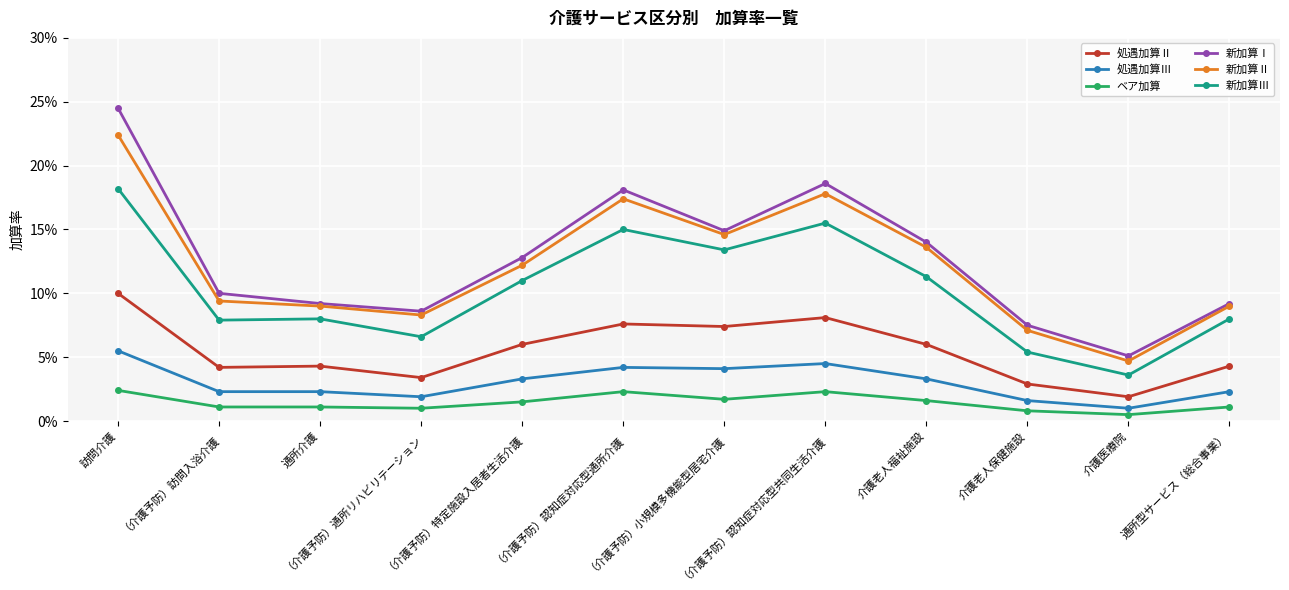

Reading left to right, extract all data points from this chart.

処遇加算Ⅱ: 0.1	0.0	0.0	0.0	0.1	0.1	0.1	0.1	0.1	0.0	0.0	0.0
処遇加算Ⅲ: 0.1	0.0	0.0	0.0	0.0	0.0	0.0	0.0	0.0	0.0	0.0	0.0
ベア加算: 0.0	0.0	0.0	0.0	0.0	0.0	0.0	0.0	0.0	0.0	0.0	0.0
新加算Ⅰ: 0.2	0.1	0.1	0.1	0.1	0.2	0.1	0.2	0.1	0.1	0.1	0.1
新加算Ⅱ: 0.2	0.1	0.1	0.1	0.1	0.2	0.1	0.2	0.1	0.1	0.0	0.1
新加算Ⅲ: 0.2	0.1	0.1	0.1	0.1	0.1	0.1	0.2	0.1	0.1	0.0	0.1